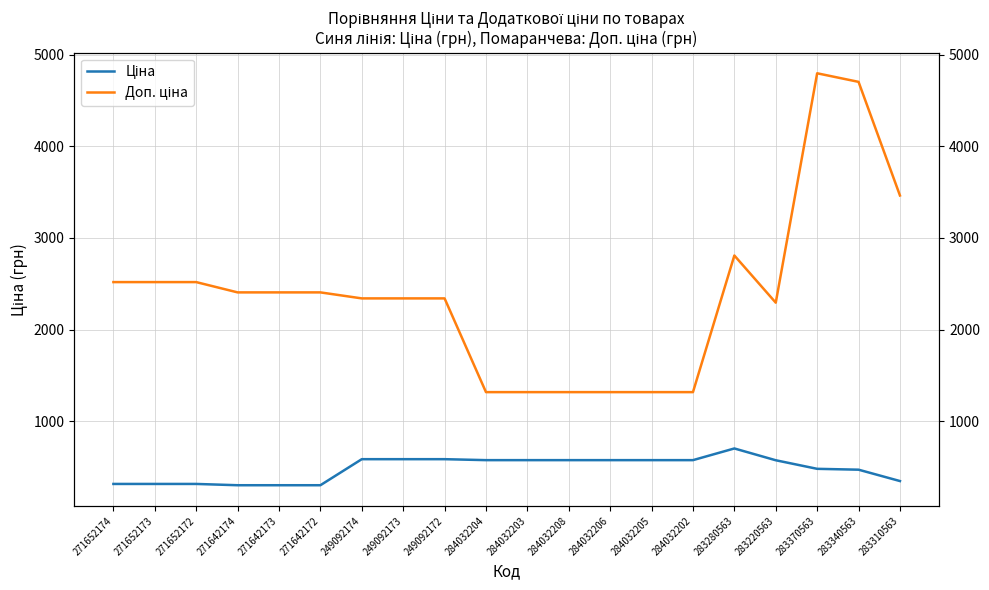

What is the sum of all Ціна values?

9618.9